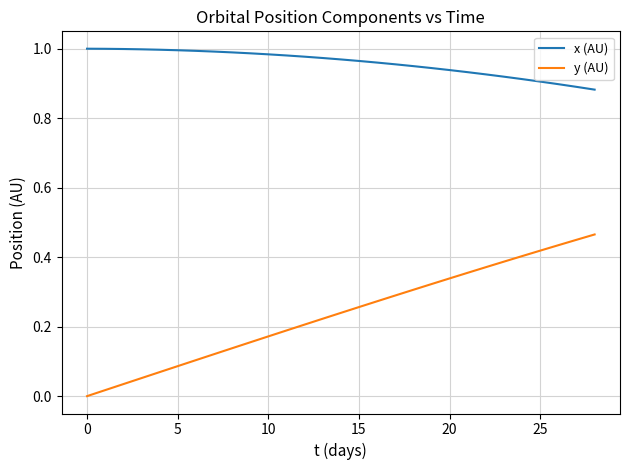

True or false: y (AU) and x (AU) intersect in this chart.

False